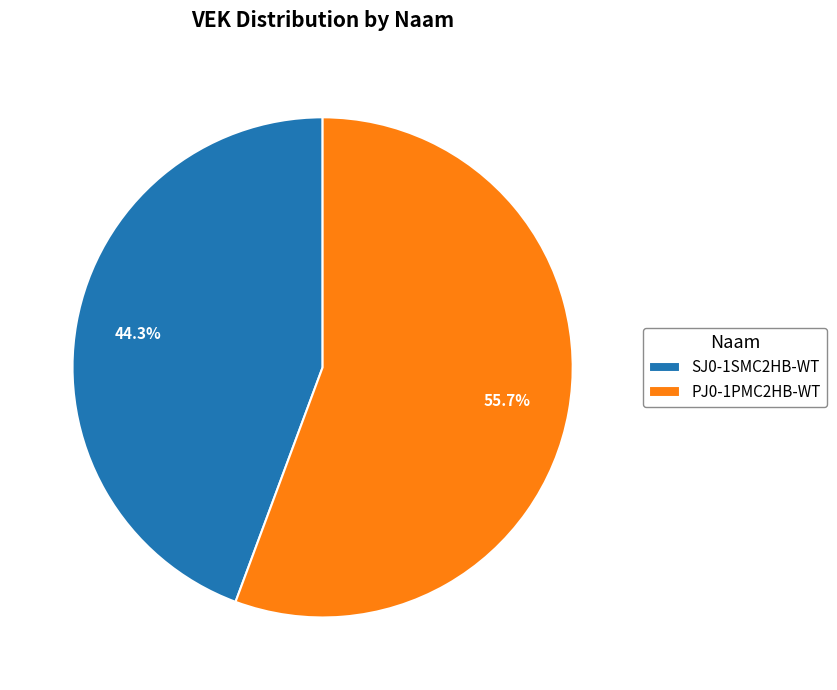

Approximately how many times larger is the value at PJ0-1PMC2HB-WT compared to SJ0-1SMC2HB-WT?

1.3